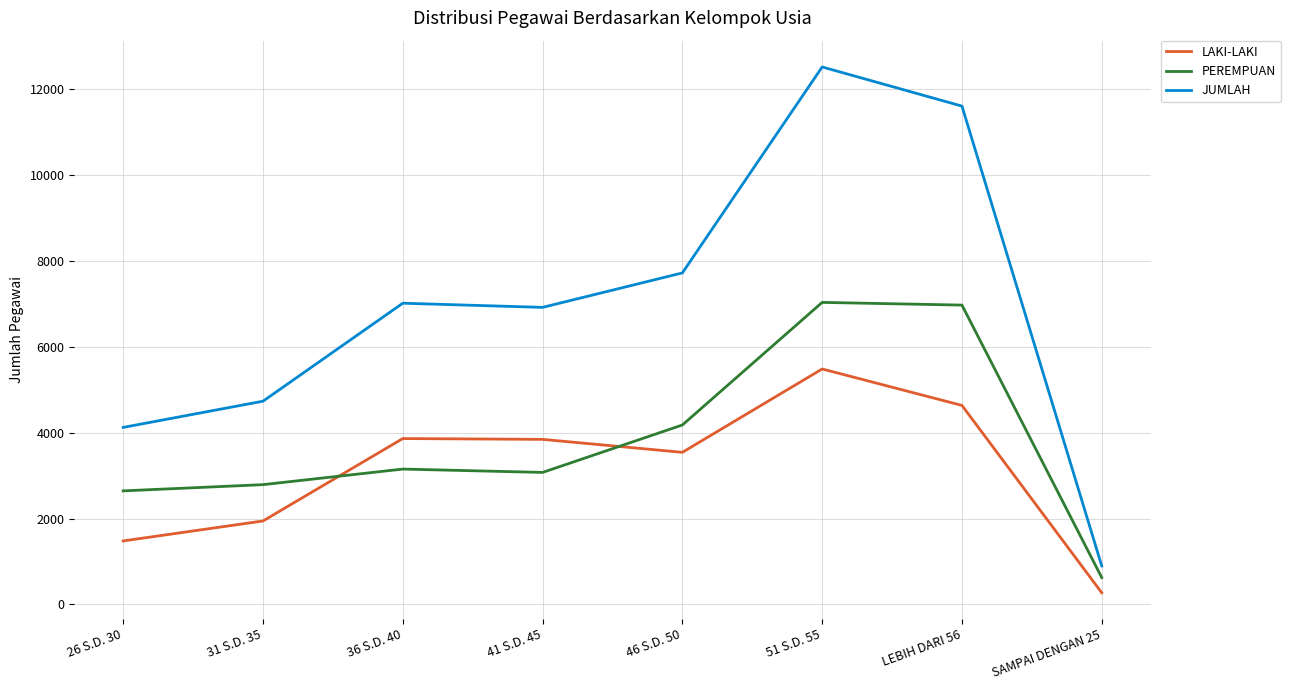

At which label does LAKI-LAKI first exceed 3845?

36 S.D. 40